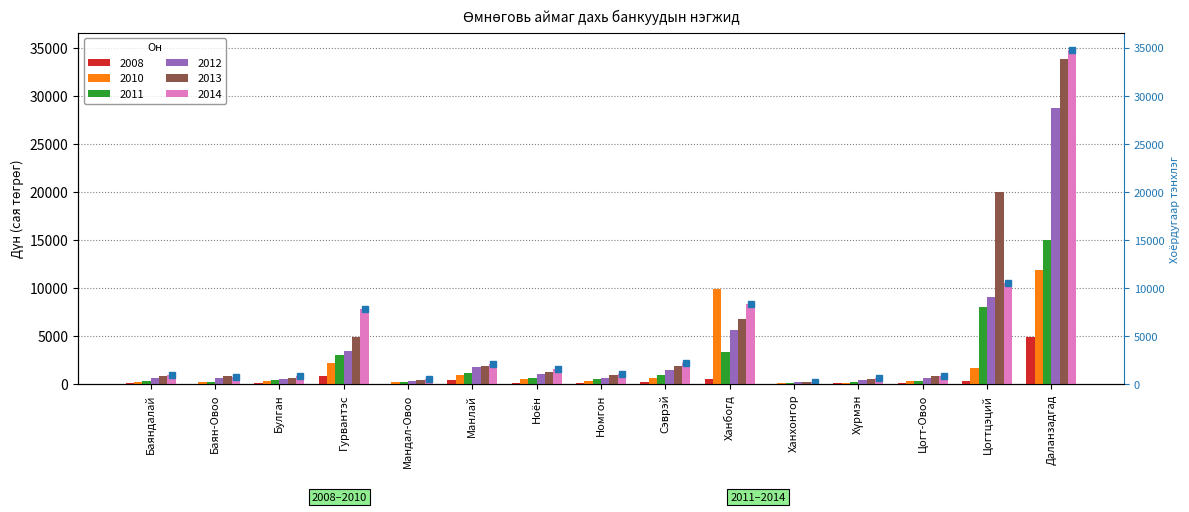

What is the sum of the 2013 values at Сэврэй and Даланзадгад?

35736.3